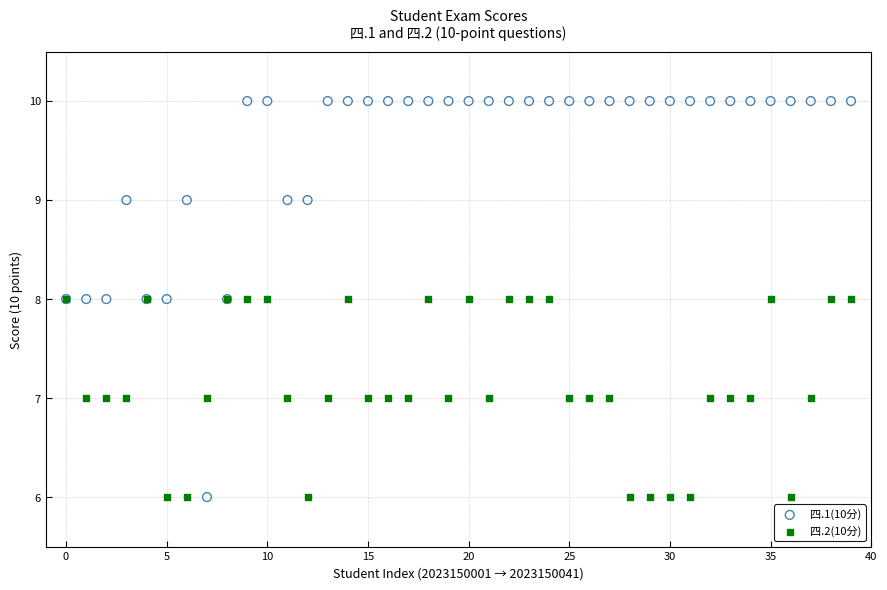

Which series has the largest Y range (max minus min)?

四.1(10分)